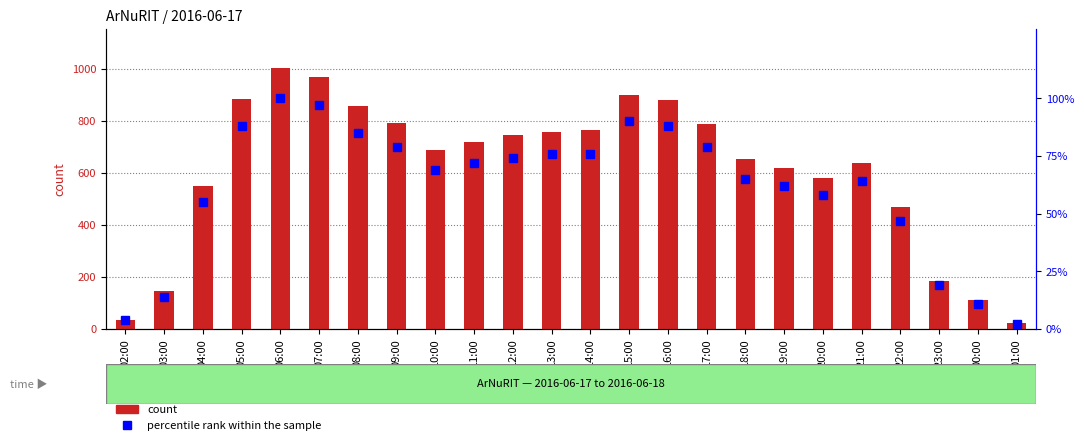

At which category does the chart reach its minimum across all series?

01:00